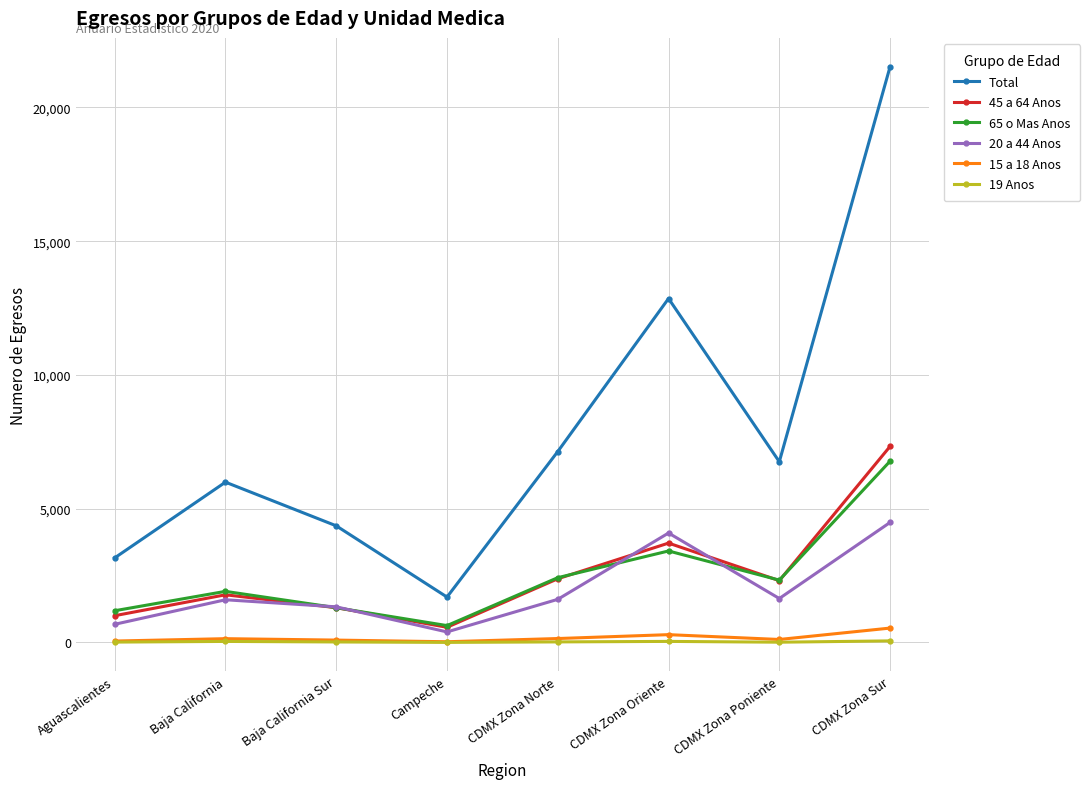

What is the difference between the second highest and minimum values in the Total series?

11159